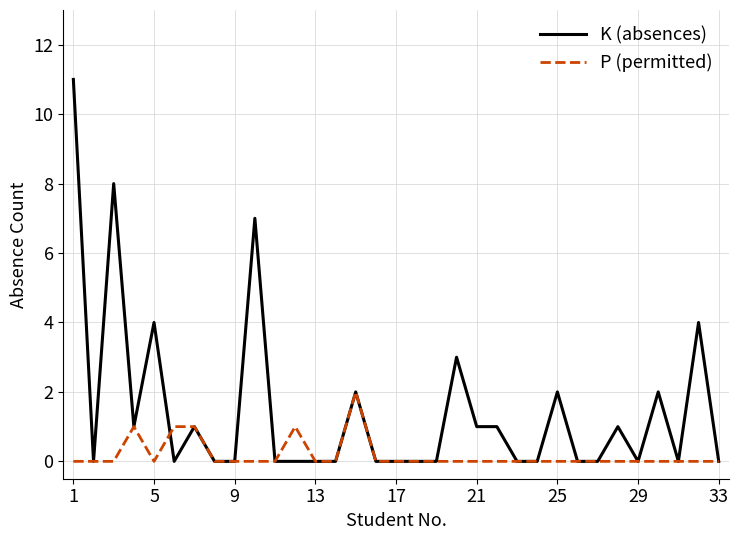

Which series has the largest total across all categories?

K (absences)